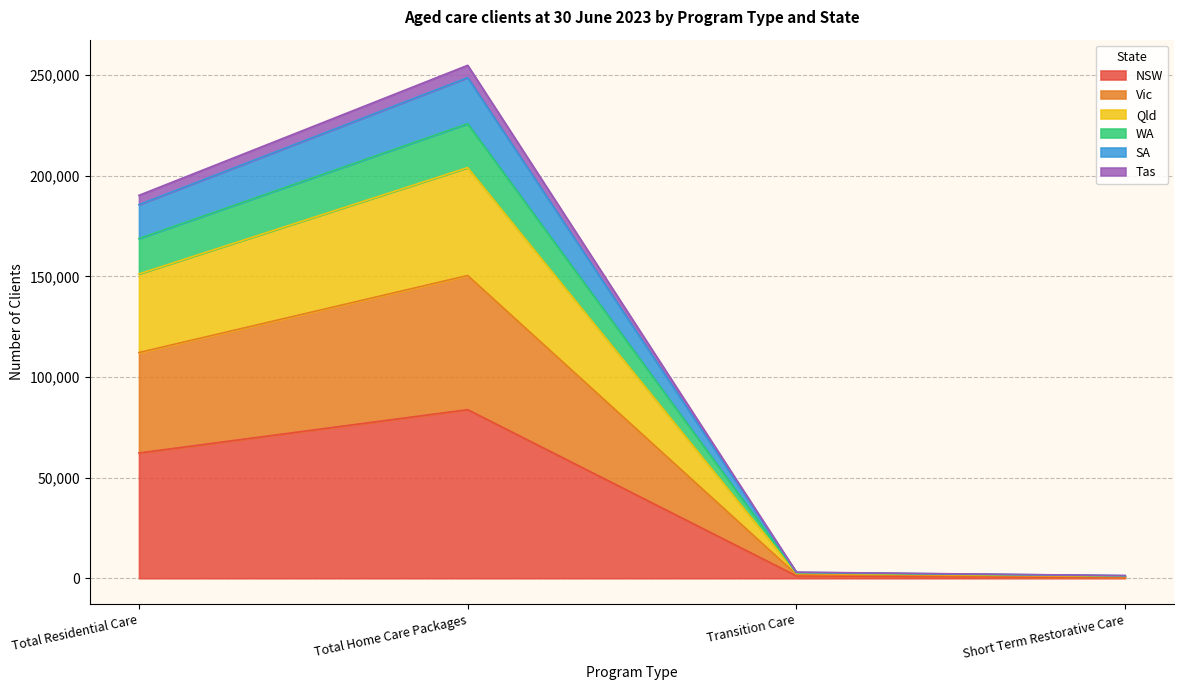

What is the label of the 3rd point from the right?

Total Home Care Packages